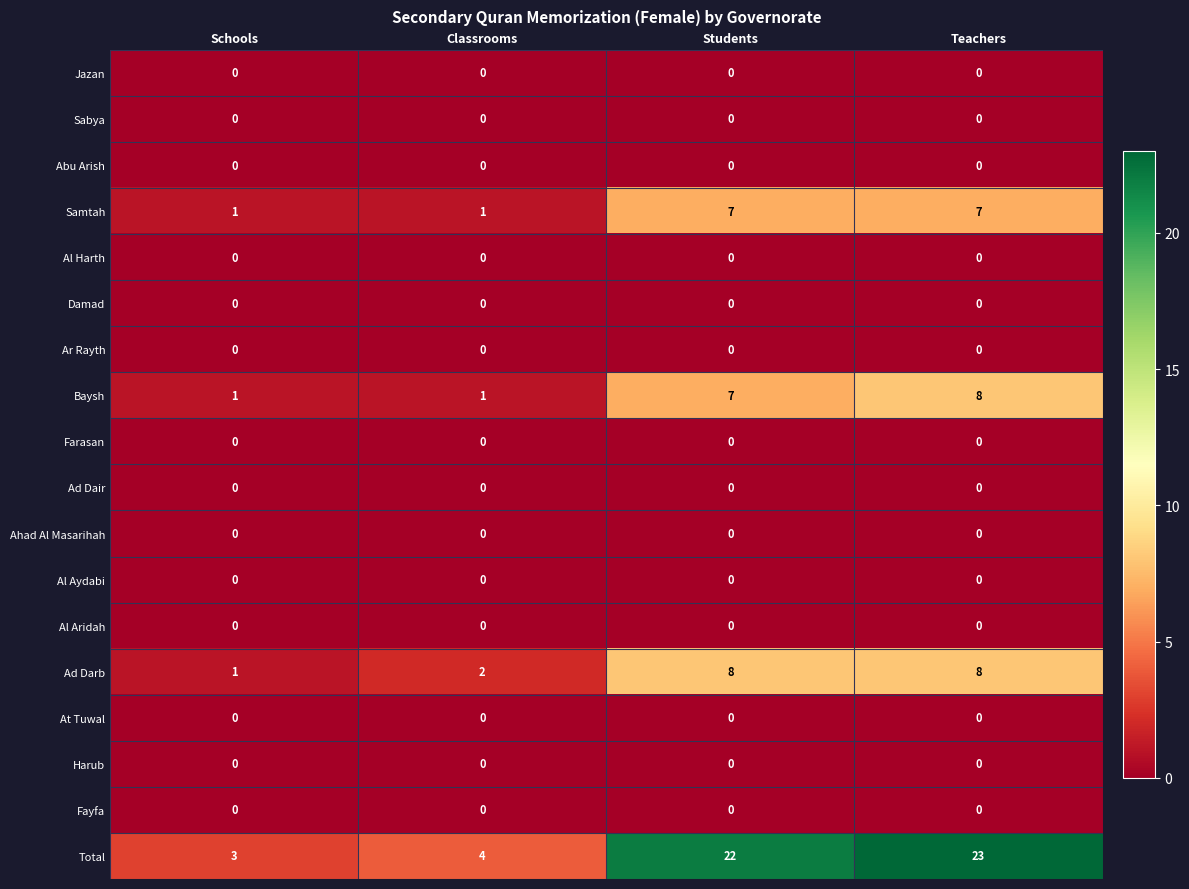

At which category is the sum across all series the highest?

Teachers